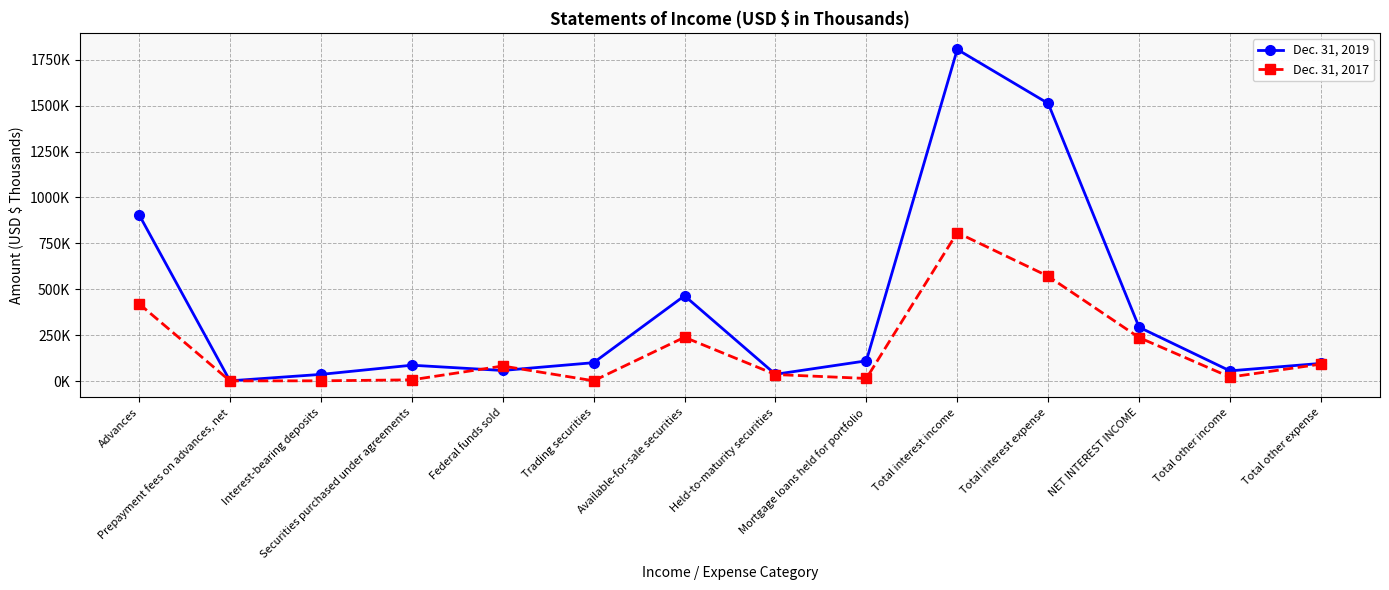

At Mortgage loans held for portfolio, list the series in order from largest to smallest.

Dec. 31, 2019, Dec. 31, 2017